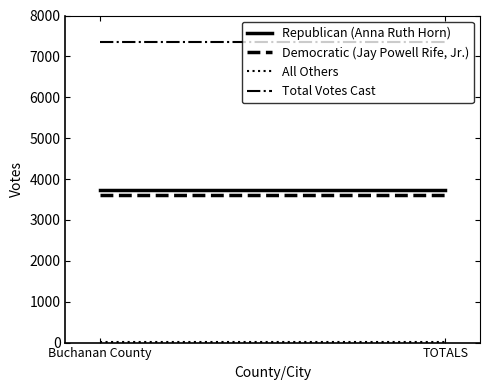

What is the approximate value of Democratic (Jay Powell Rife, Jr.) at TOTALS?

3606